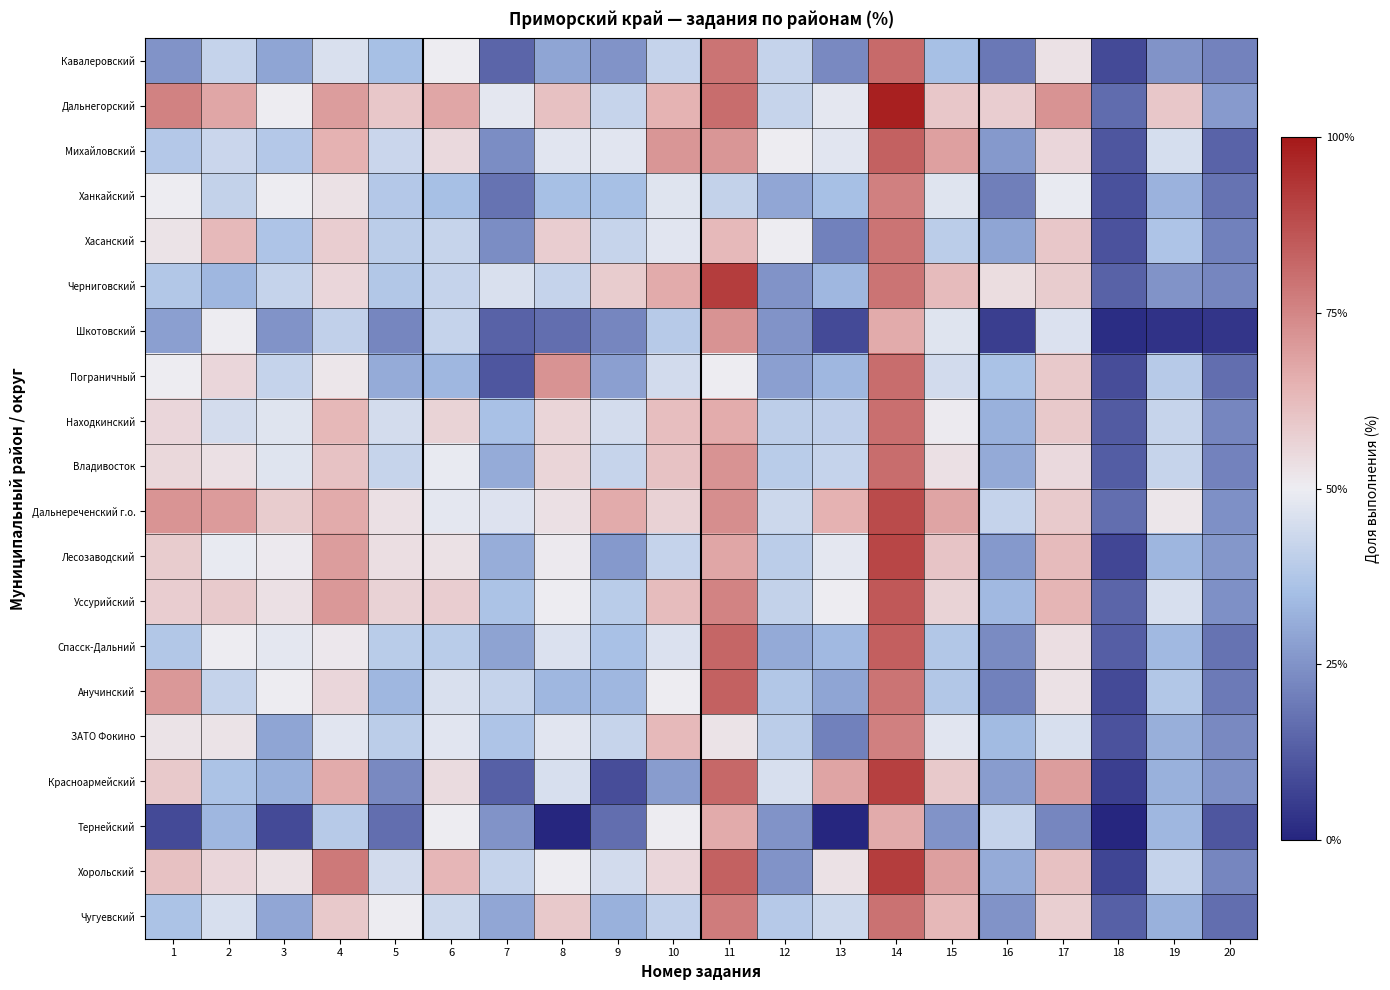

Rank the series at 8 from highest to lowest value.

Пограничный, Дальнегорский, Чугуевский, Хасанский, Находкинский, Владивосток, Дальнереченский г.о., Лесозаводский, Уссурийский, Хорольский, Михайловский, ЗАТО Фокино, Спасск-Дальний, Красноармейский, Черниговский, Ханкайский, Анучинский, Кавалеровский, Шкотовский, Тернейский